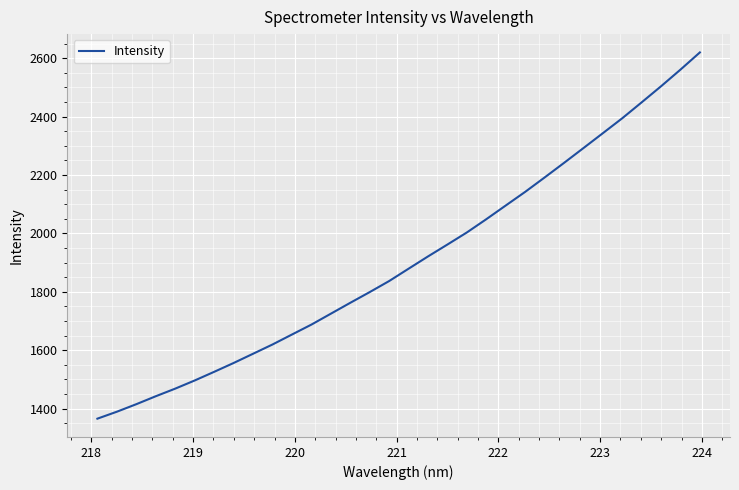

What is the minimum value shown in the chart?

1365.8